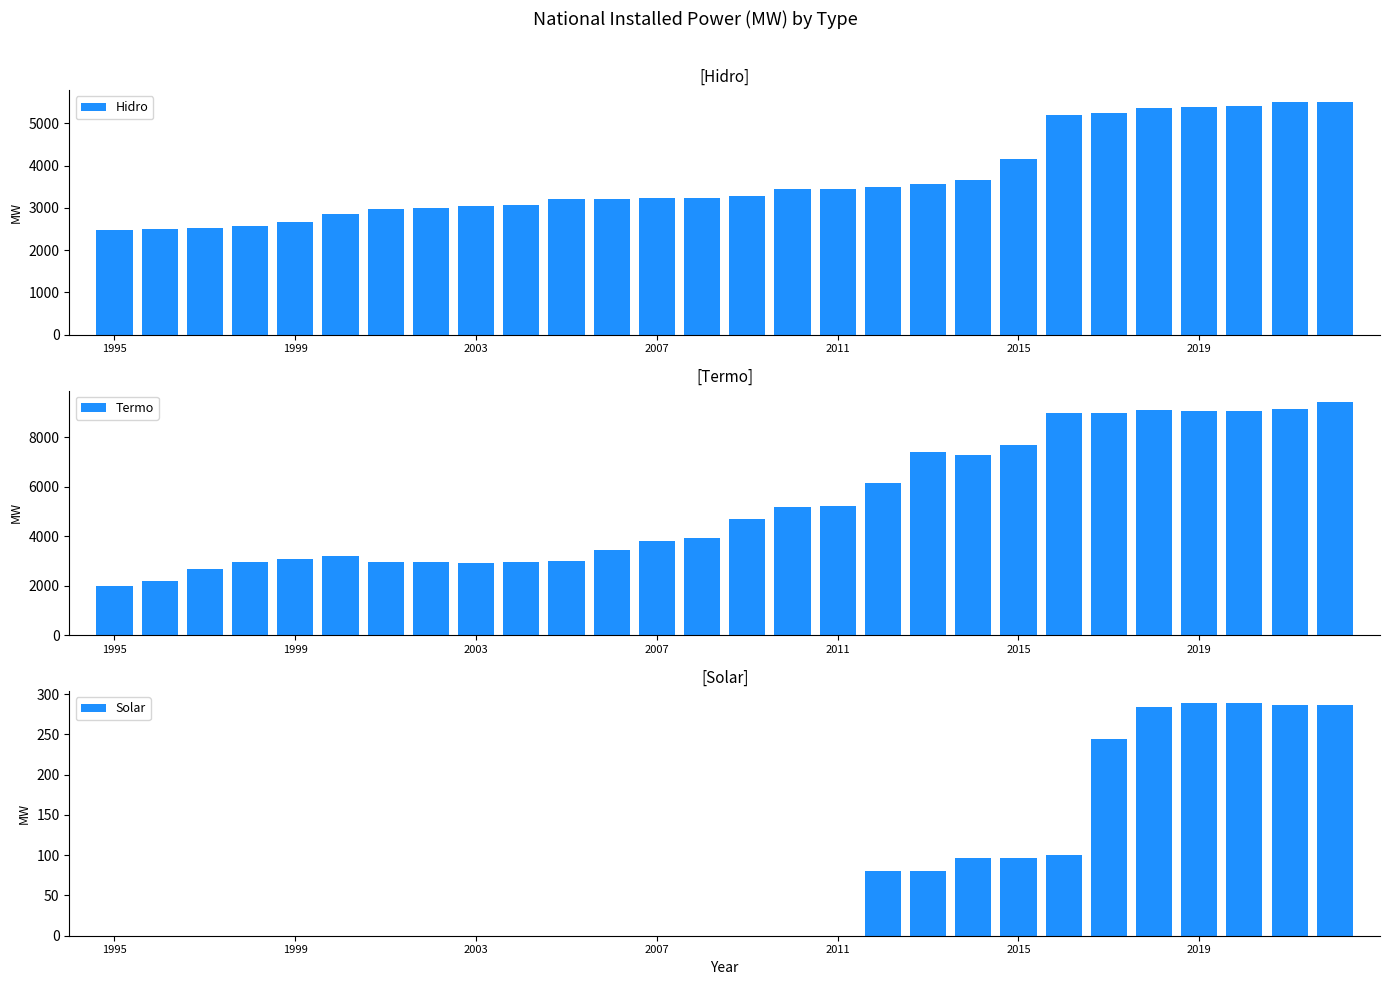

What is the approximate value of Termo at 2007?

3793.2